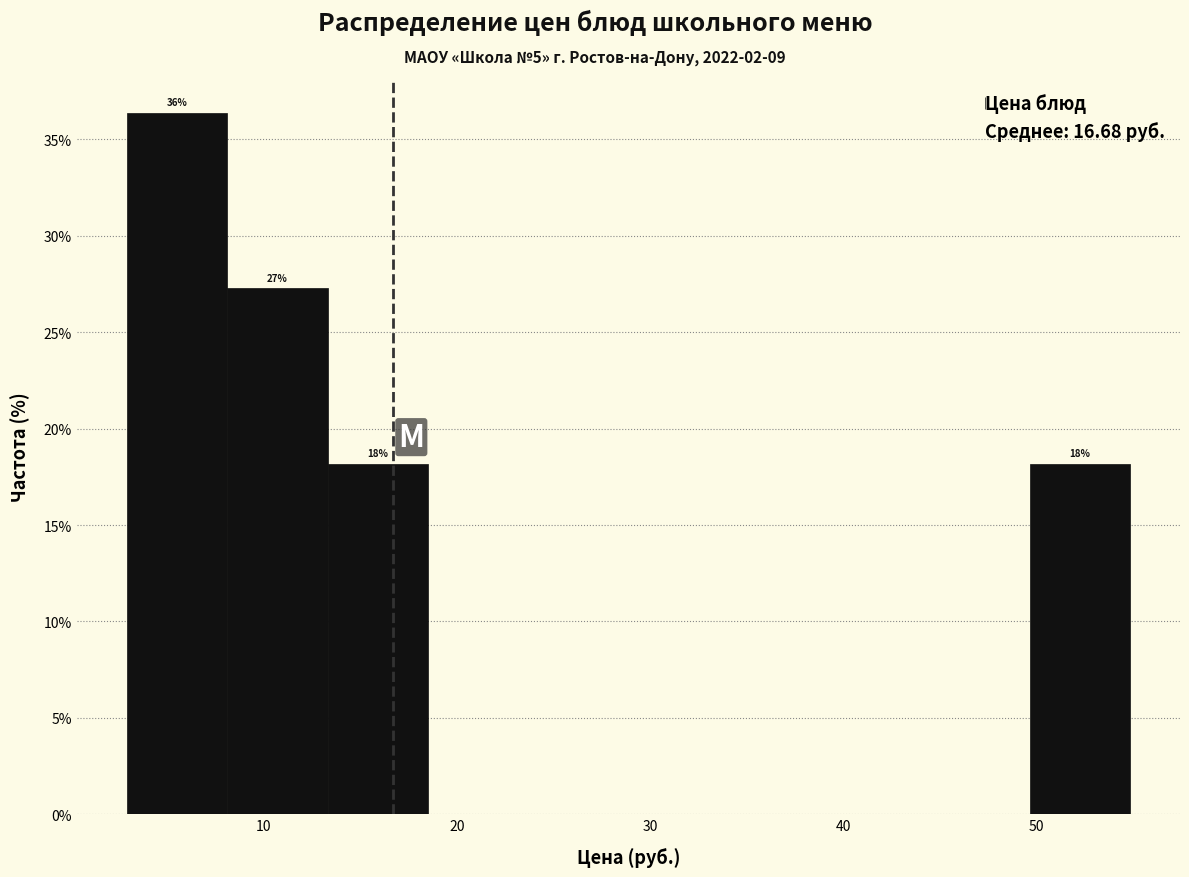

Which range on the x-axis has the tallest bar?

3 to 8